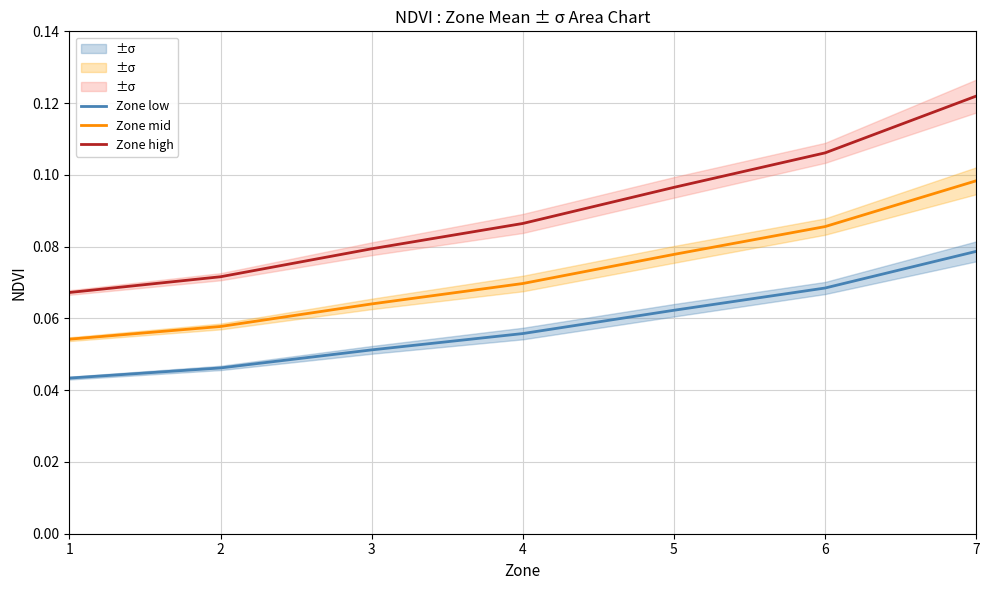

What is the sum of the Zone high values at 2 and 1?

0.1